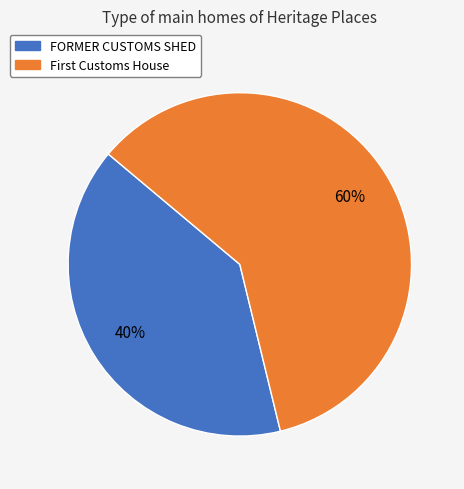

Is it true that FORMER CUSTOMS SHED is 40% of the pie?

True